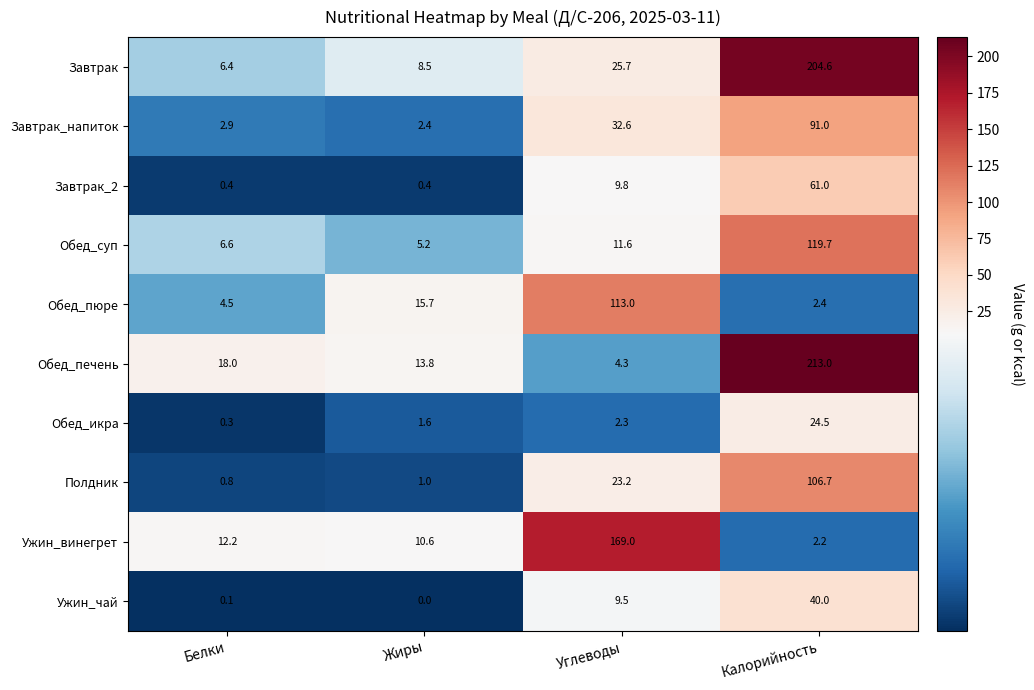

At which category is the sum across all series the highest?

Калорийность